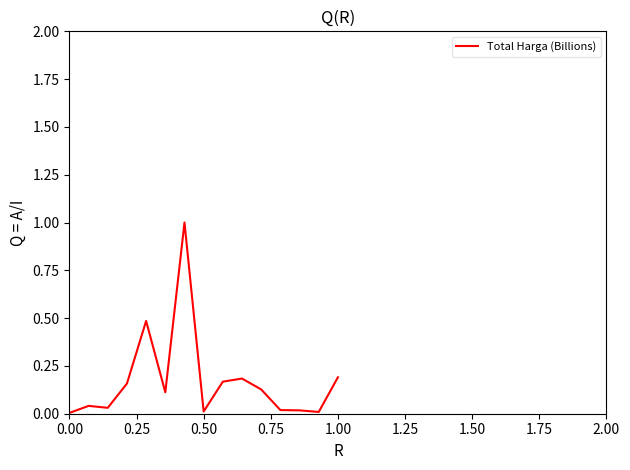

What is the greatest value displayed?

1.0